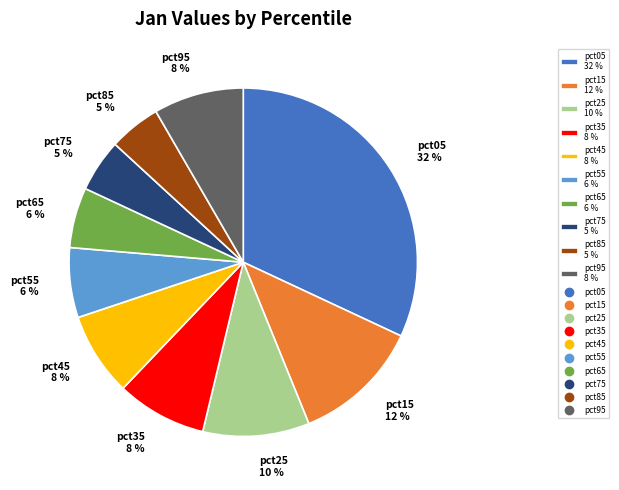

Which category has the biggest portion of the pie?

pct05